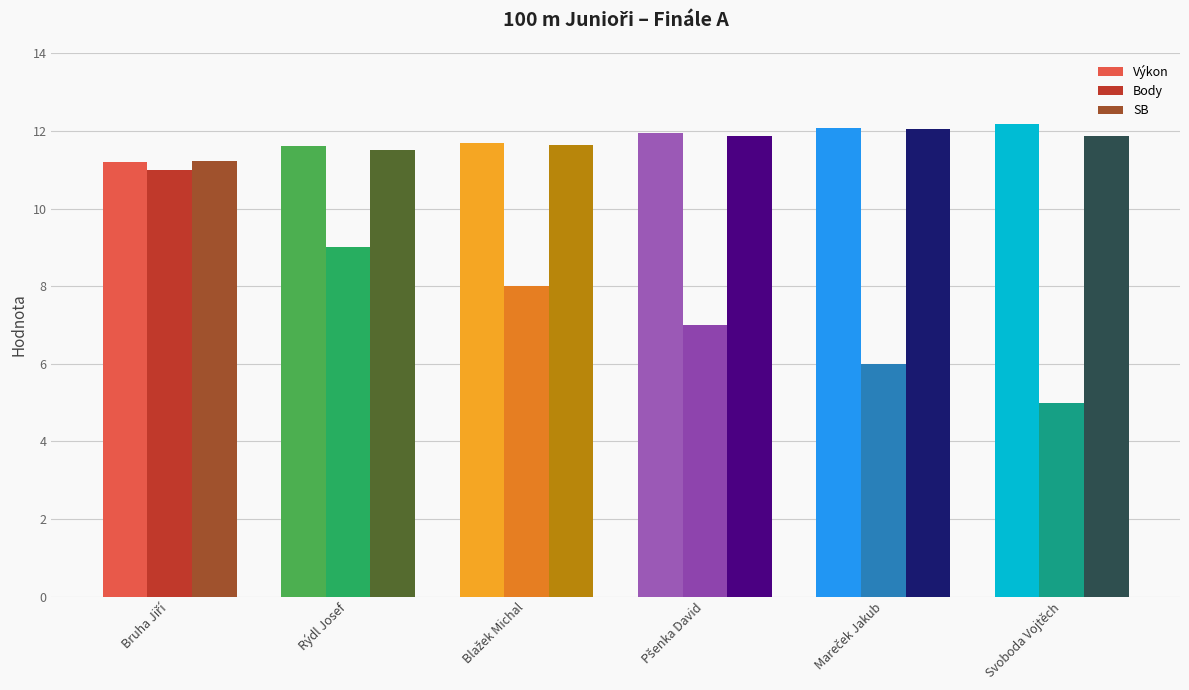

Which category has the lowest value across all series?

Svoboda Vojtěch